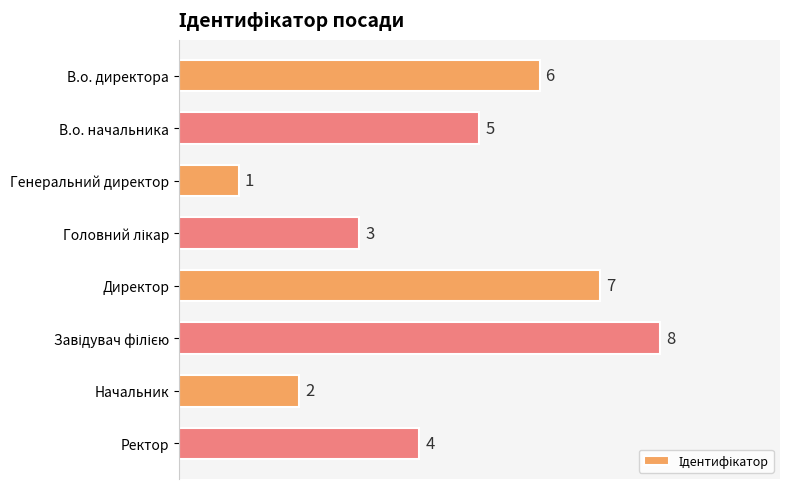

What is the greatest value displayed?

8